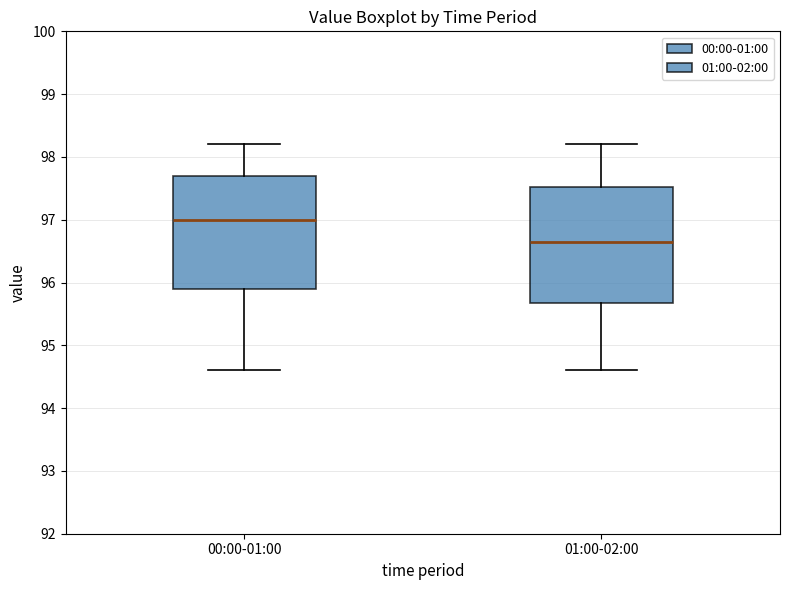

Which box's median line is the highest?

00:00-01:00